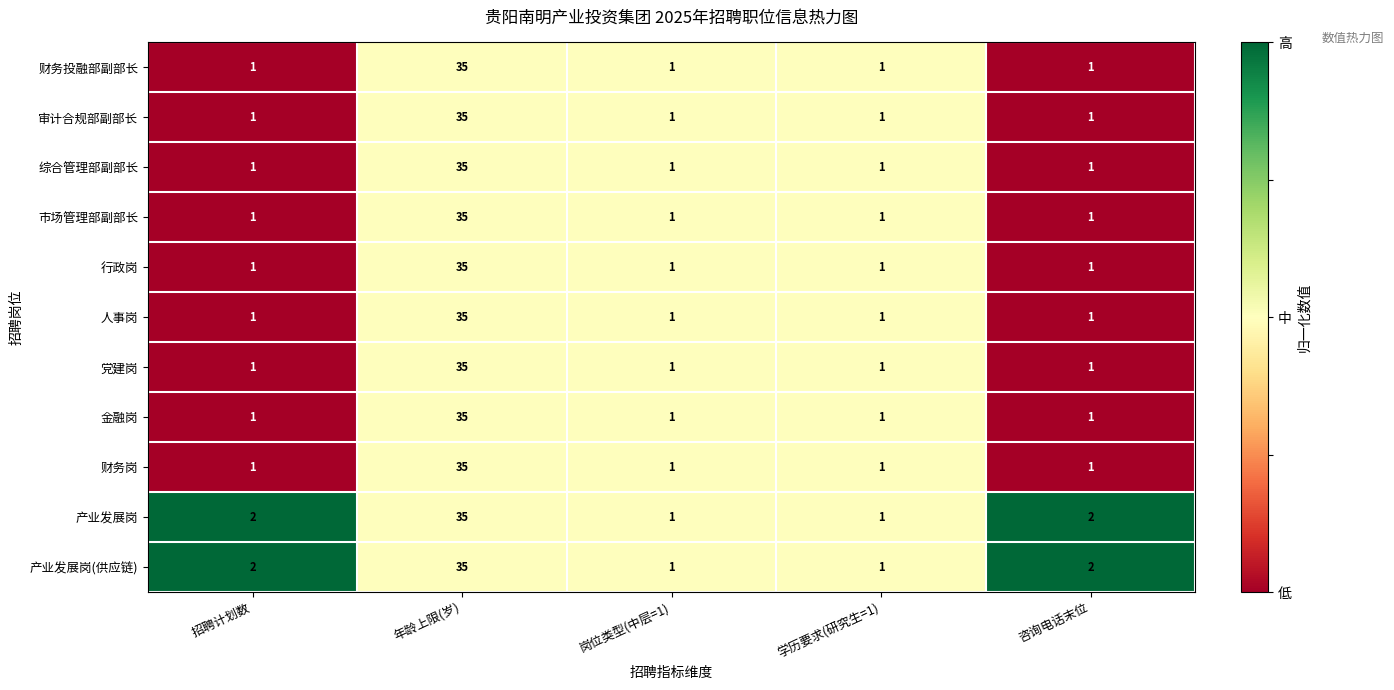

What is the sum of all 财务岗 values?

39